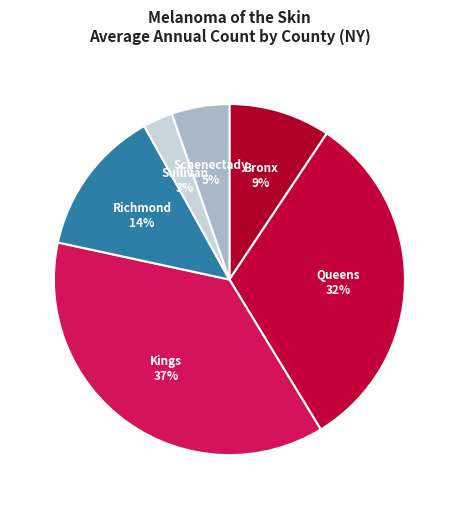

Which has a higher value, Bronx or Sullivan?

Bronx